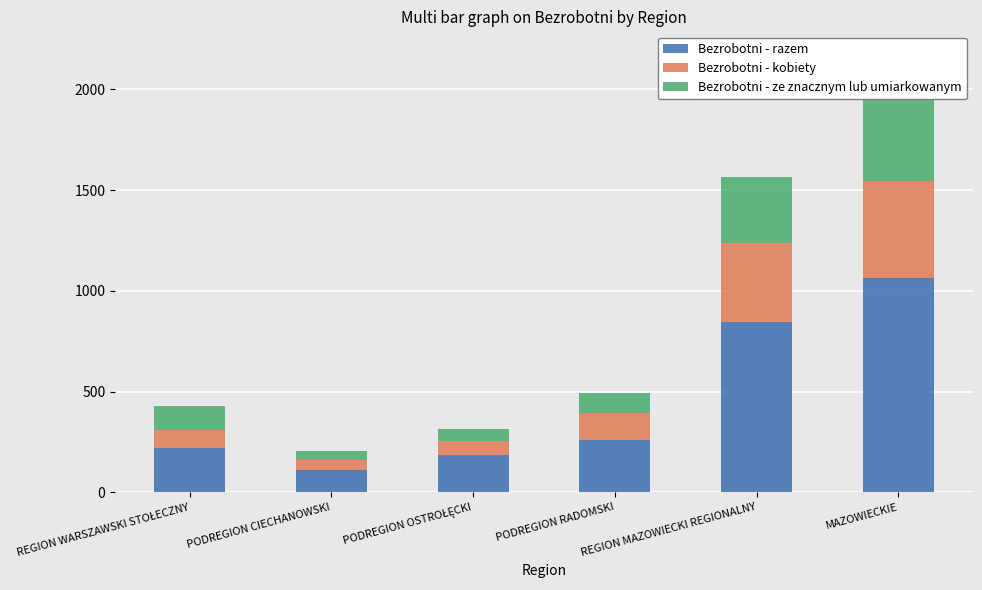

What is the lowest value of the Bezrobotni - ze znacznym lub umiarkowanym series?

44